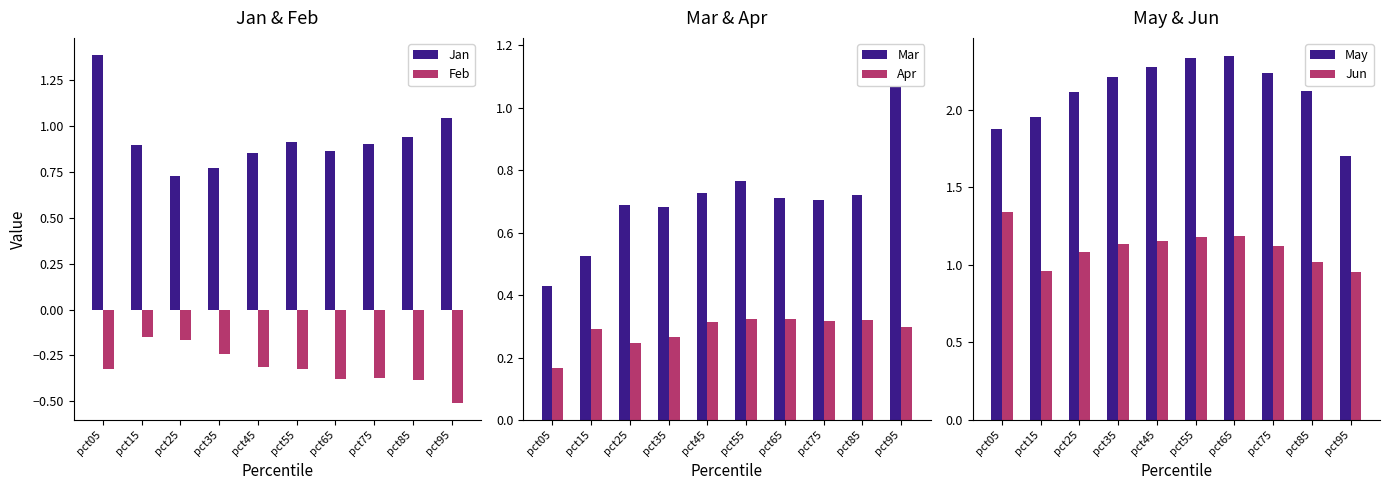

What is the average value of the Jun series?

1.1